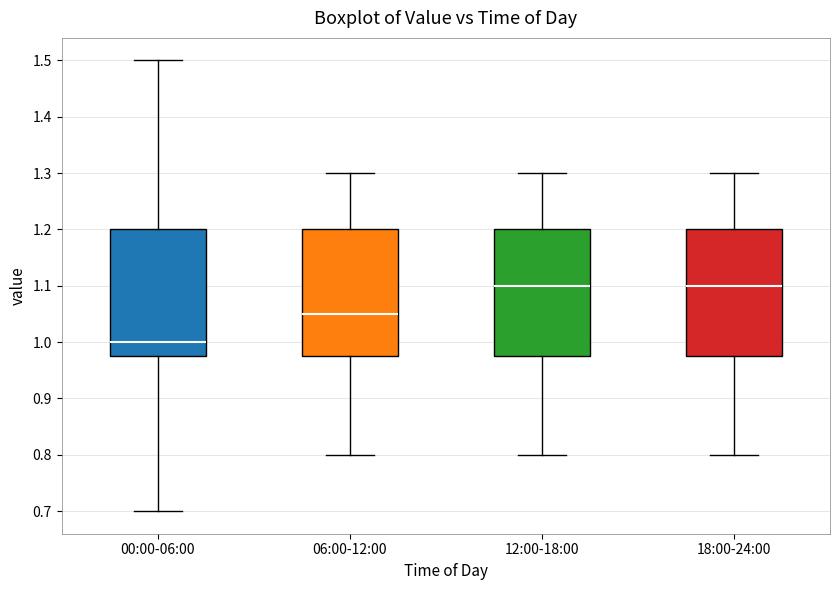

Reading left to right, transcribe this box plot: for each box, give where its median line is, the range the box spans, and where its two whiskers end, as read against the y-axis. The values are not printed on the chart, so give them approximately, as read against the axis.

00:00-06:00: median 1.00, box 0.98 to 1.20, whiskers 0.70 to 1.50
06:00-12:00: median 1.05, box 0.98 to 1.20, whiskers 0.80 to 1.30
12:00-18:00: median 1.10, box 0.98 to 1.20, whiskers 0.80 to 1.30
18:00-24:00: median 1.10, box 0.98 to 1.20, whiskers 0.80 to 1.30